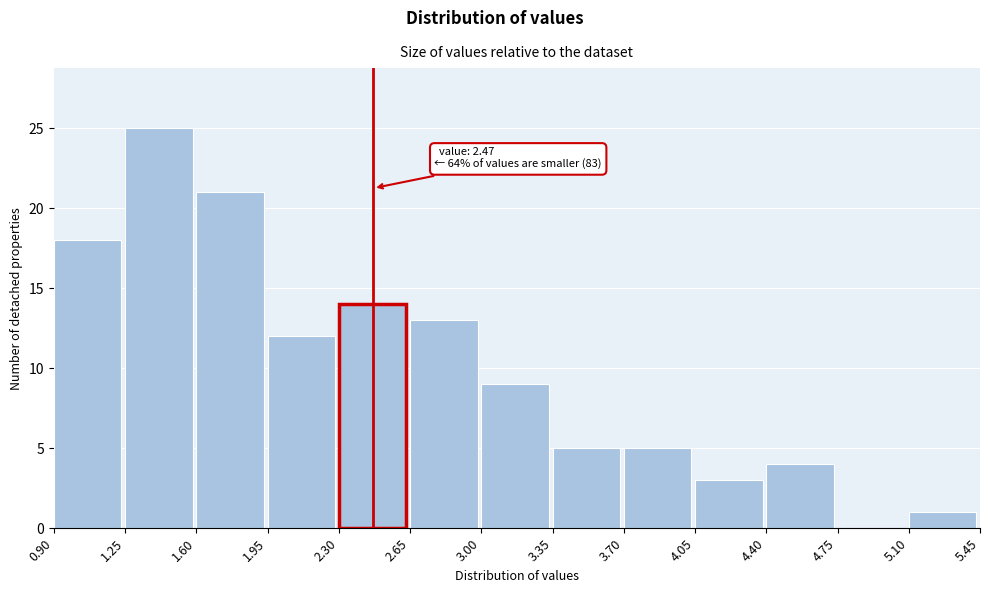

Over which range of the x-axis is the bar tallest?

1.25 to 1.60